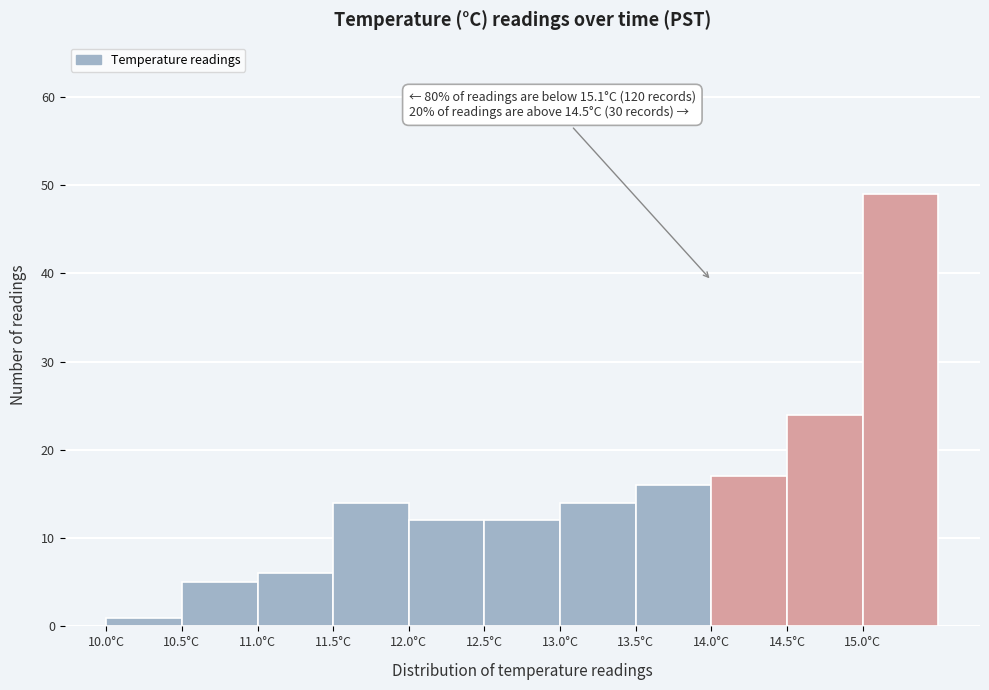

Over which range of the x-axis is the bar tallest?

15.0 to 15.5